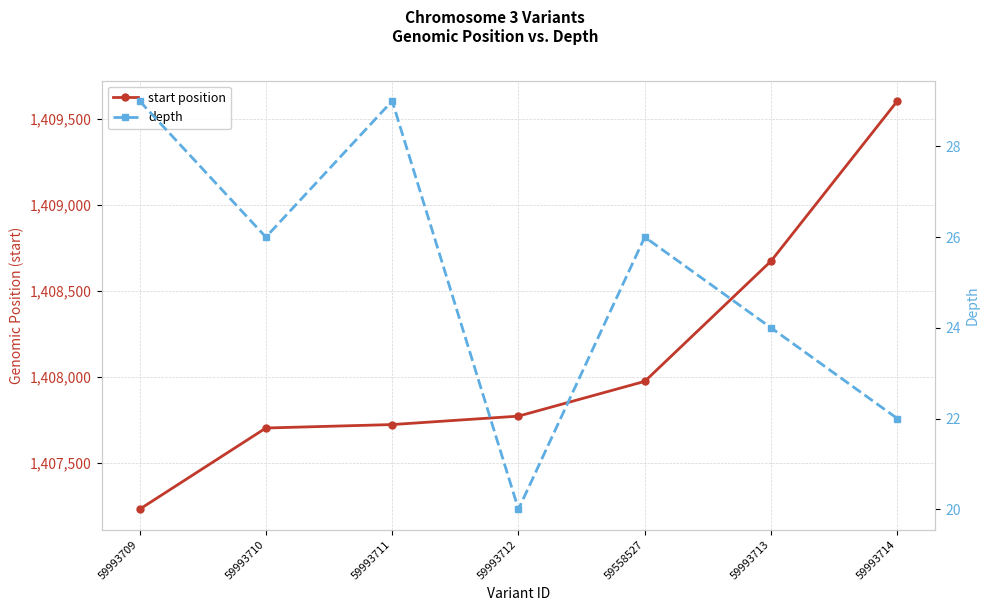

Which series has the widest spread of values?

start position